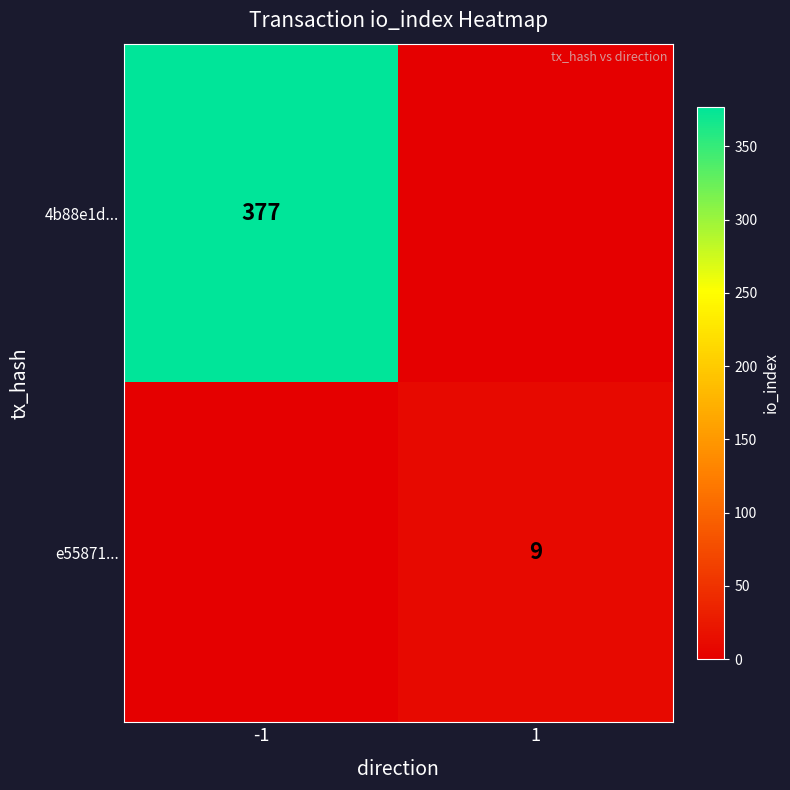

Is it true that 4b88e1d... equals 377 at -1?

True